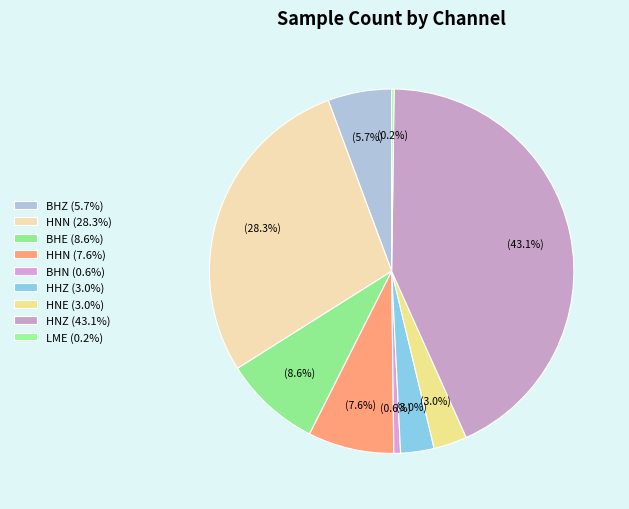

Count the number of slices in the pie.

9